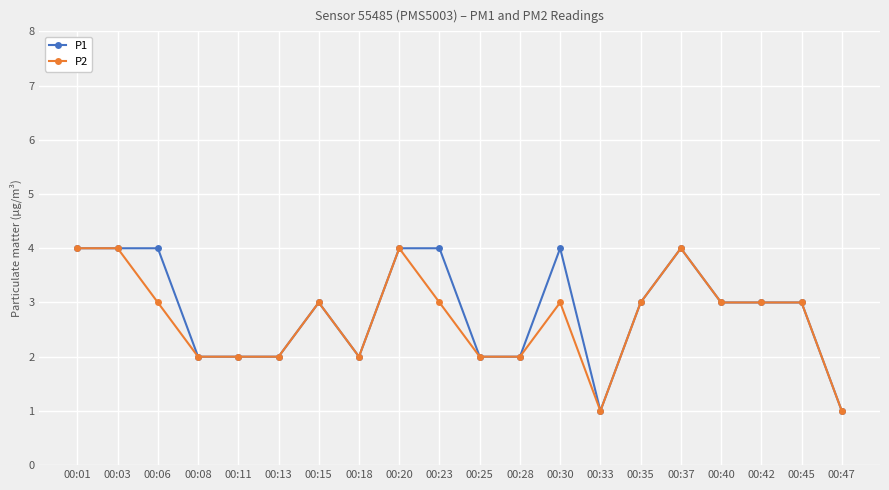

How many P2 values are between 2 and 3?

14